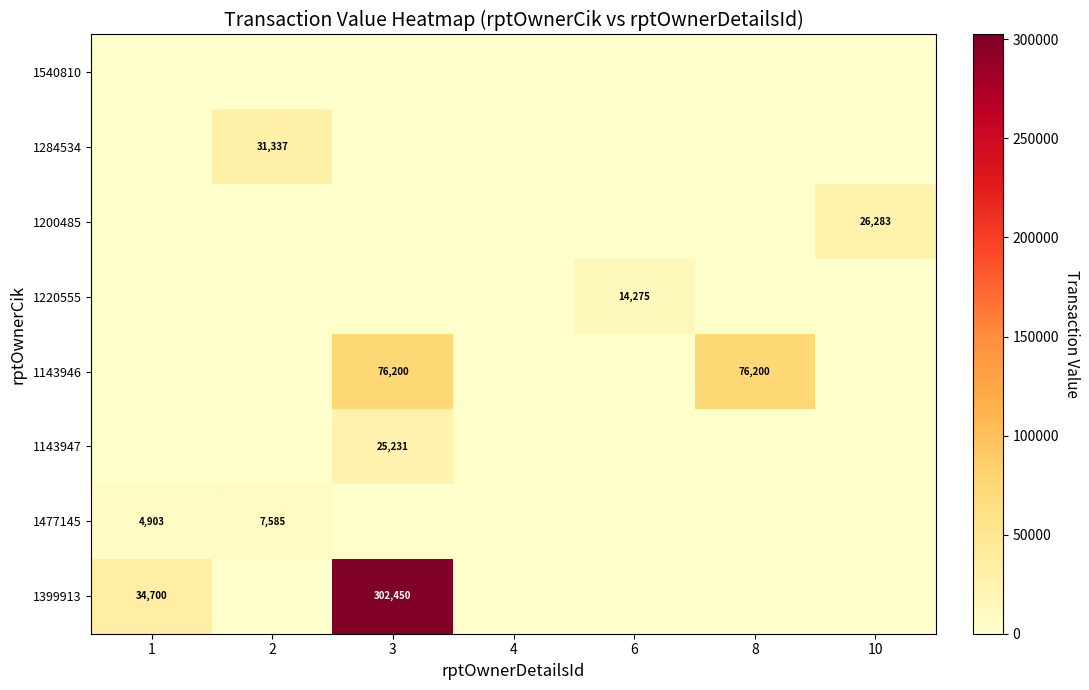

At which category is the sum across all series the highest?

3